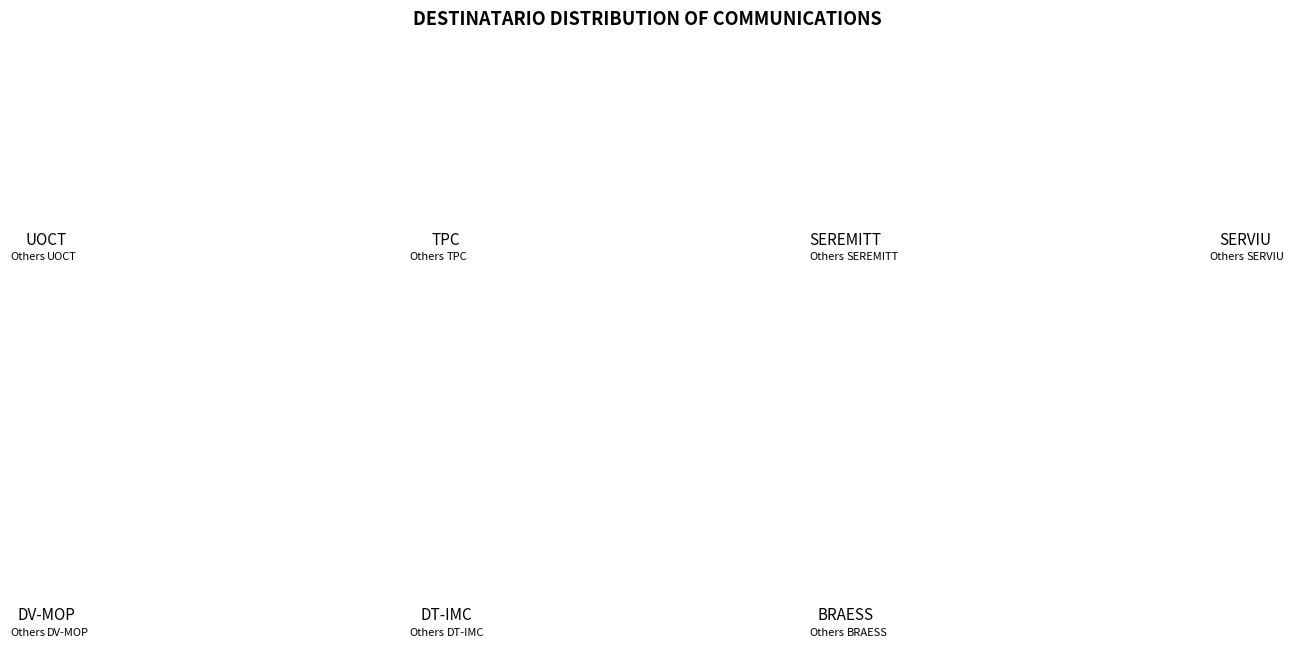

True or false: TPC accounts for 42% of the total.

False